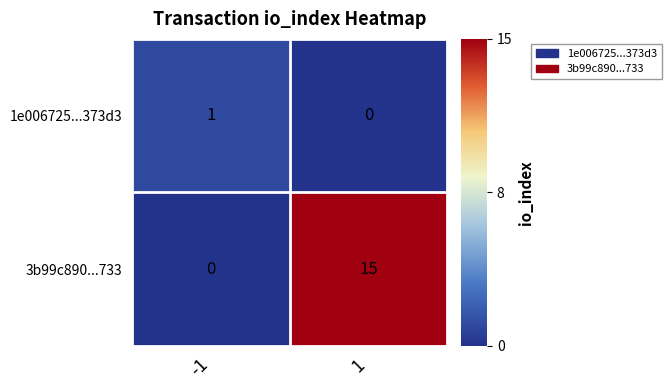

At 1, list the series in order from largest to smallest.

3b99c890...733, 1e006725...373d3